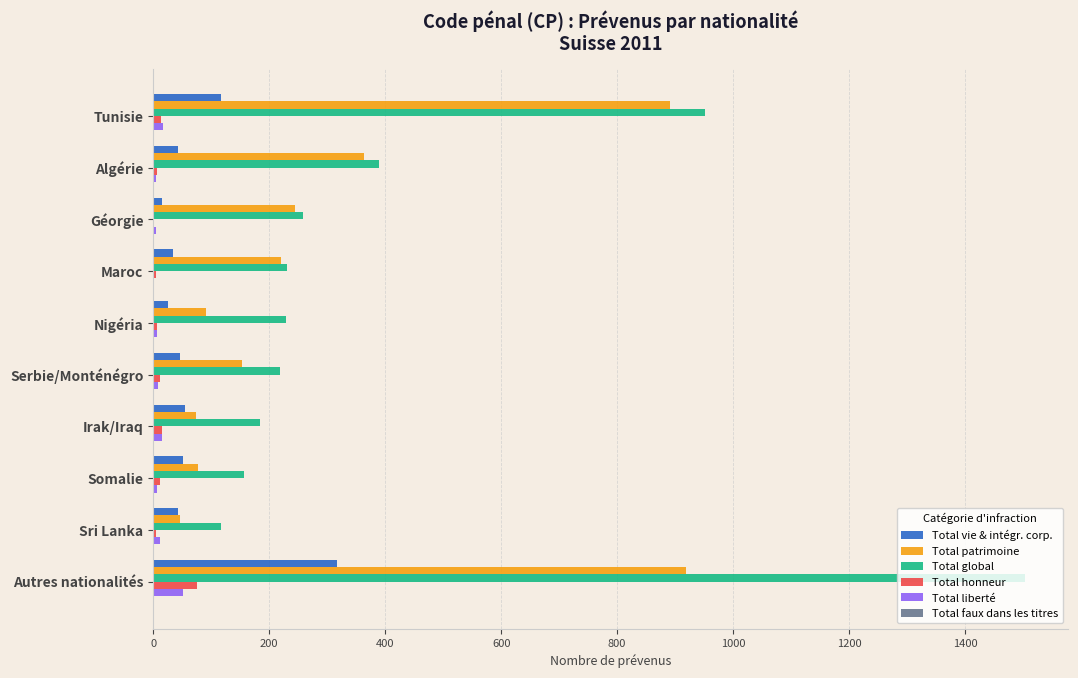

How many categories are shown in the chart?

10